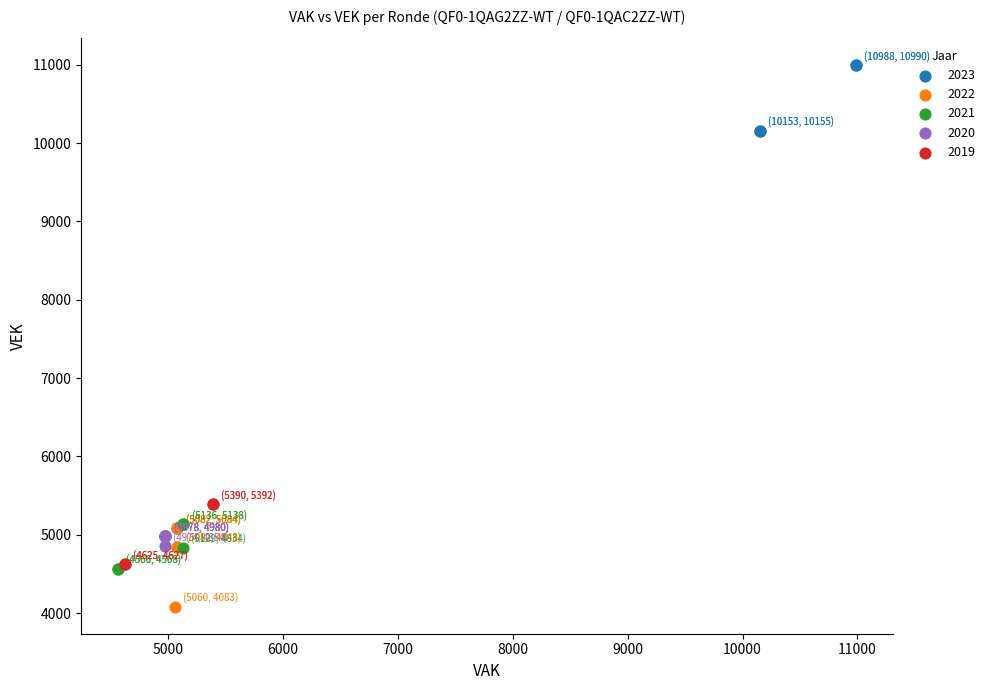

Which series reaches the maximum Y coordinate?

2023